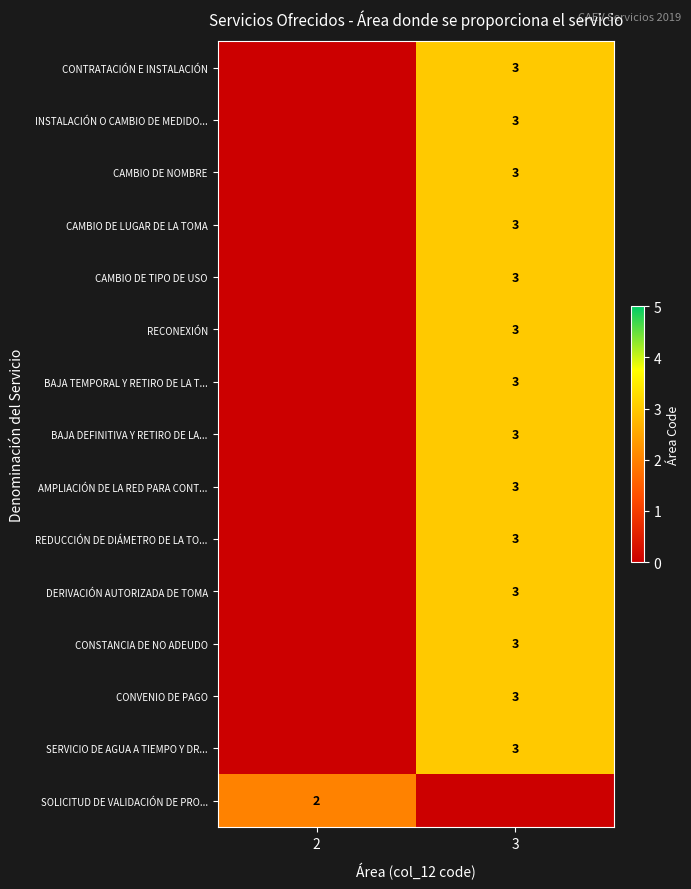

The value of CONTRATACIÓN E INSTALACIÓN at 3 is 3. True or false?

True